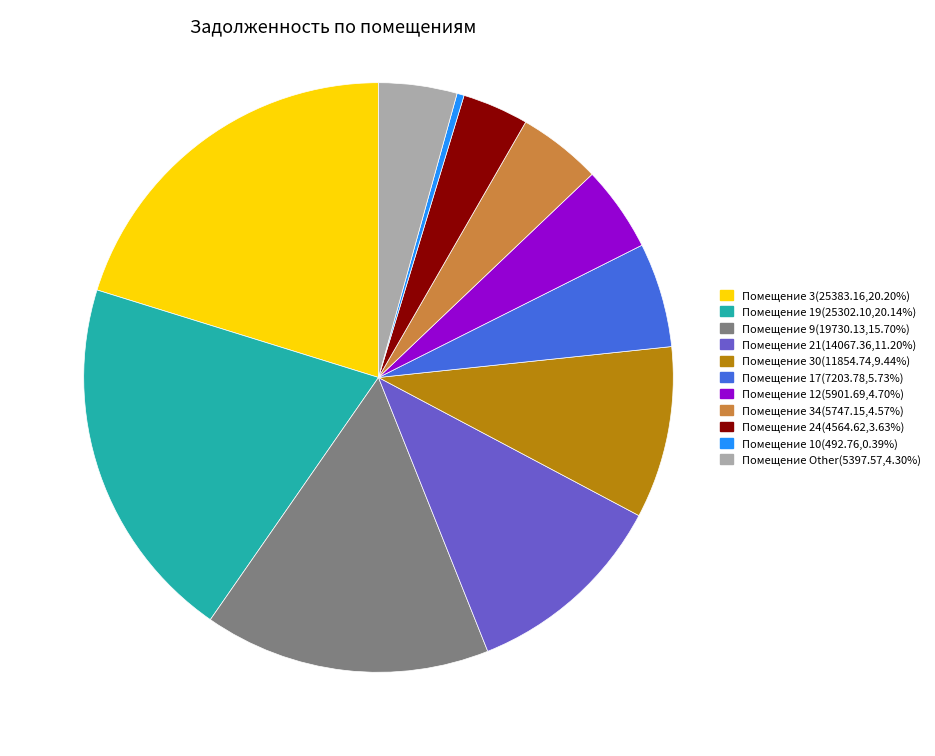

Is there a majority slice in this chart?

No